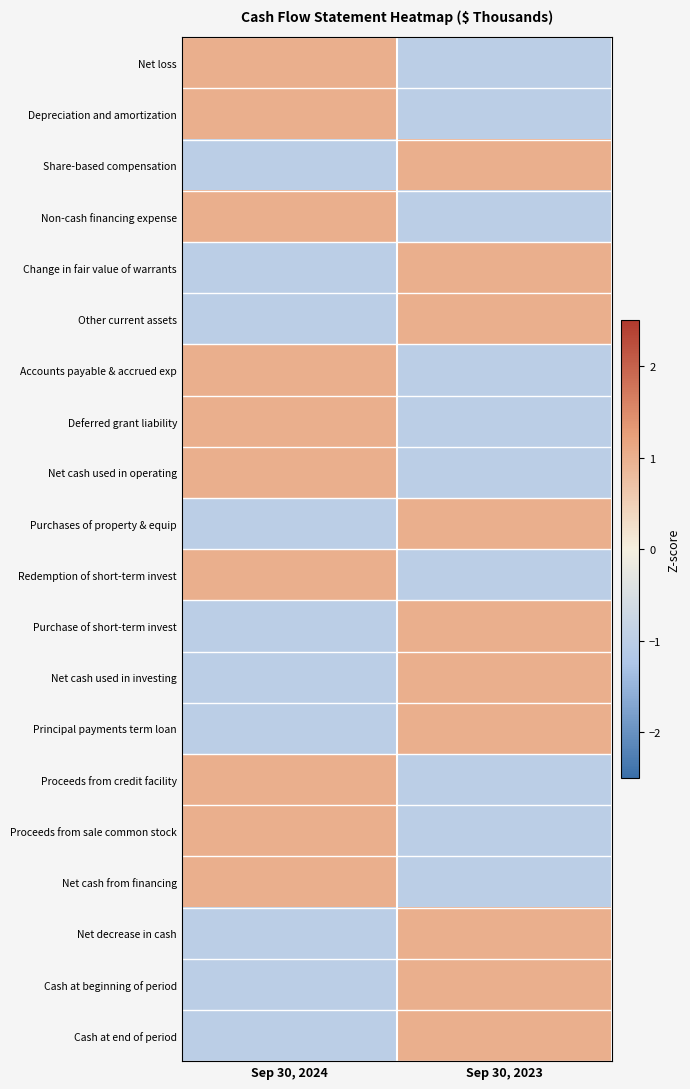

Which series has the widest spread of values?

Net loss